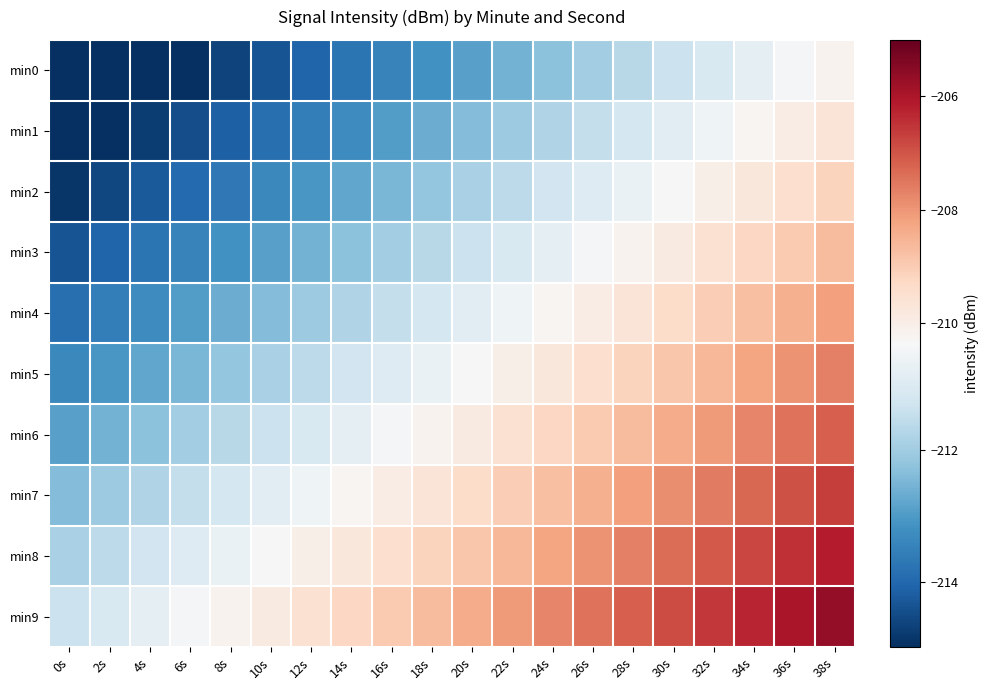

Reading right to left, extract all data points from this chart.

min0: 38s=-210.2	36s=-210.5	34s=-210.8	32s=-211.1	30s=-211.4	28s=-211.7	26s=-212.0	24s=-212.3	22s=-212.6	20s=-212.9	18s=-213.2	16s=-213.5	14s=-213.8	12s=-214.1	10s=-214.4	8s=-214.7	6s=-215.0	4s=-215.3	2s=-215.6	0s=-215.9
min1: 38s=-209.7	36s=-210.0	34s=-210.3	32s=-210.6	30s=-210.9	28s=-211.2	26s=-211.5	24s=-211.8	22s=-212.1	20s=-212.4	18s=-212.7	16s=-213.0	14s=-213.3	12s=-213.6	10s=-213.9	8s=-214.2	6s=-214.5	4s=-214.8	2s=-215.1	0s=-215.4
min2: 38s=-209.2	36s=-209.5	34s=-209.8	32s=-210.1	30s=-210.4	28s=-210.7	26s=-211.0	24s=-211.3	22s=-211.6	20s=-211.9	18s=-212.2	16s=-212.5	14s=-212.8	12s=-213.1	10s=-213.4	8s=-213.7	6s=-214.0	4s=-214.3	2s=-214.6	0s=-214.9
min3: 38s=-208.7	36s=-209.0	34s=-209.3	32s=-209.6	30s=-209.9	28s=-210.2	26s=-210.5	24s=-210.8	22s=-211.1	20s=-211.4	18s=-211.7	16s=-212.0	14s=-212.3	12s=-212.6	10s=-212.9	8s=-213.2	6s=-213.5	4s=-213.8	2s=-214.1	0s=-214.4
min4: 38s=-208.2	36s=-208.5	34s=-208.8	32s=-209.1	30s=-209.4	28s=-209.7	26s=-210.0	24s=-210.3	22s=-210.6	20s=-210.9	18s=-211.2	16s=-211.5	14s=-211.8	12s=-212.1	10s=-212.4	8s=-212.7	6s=-213.0	4s=-213.3	2s=-213.6	0s=-213.9
min5: 38s=-207.7	36s=-208.0	34s=-208.3	32s=-208.6	30s=-208.9	28s=-209.2	26s=-209.5	24s=-209.8	22s=-210.1	20s=-210.4	18s=-210.7	16s=-211.0	14s=-211.3	12s=-211.6	10s=-211.9	8s=-212.2	6s=-212.5	4s=-212.8	2s=-213.1	0s=-213.4
min6: 38s=-207.2	36s=-207.5	34s=-207.8	32s=-208.1	30s=-208.4	28s=-208.7	26s=-209.0	24s=-209.3	22s=-209.6	20s=-209.9	18s=-210.2	16s=-210.5	14s=-210.8	12s=-211.1	10s=-211.4	8s=-211.7	6s=-212.0	4s=-212.3	2s=-212.6	0s=-212.9
min7: 38s=-206.7	36s=-207.0	34s=-207.3	32s=-207.6	30s=-207.9	28s=-208.2	26s=-208.5	24s=-208.8	22s=-209.1	20s=-209.4	18s=-209.7	16s=-210.0	14s=-210.3	12s=-210.6	10s=-210.9	8s=-211.2	6s=-211.5	4s=-211.8	2s=-212.1	0s=-212.4
min8: 38s=-206.2	36s=-206.5	34s=-206.8	32s=-207.1	30s=-207.4	28s=-207.7	26s=-208.0	24s=-208.3	22s=-208.6	20s=-208.9	18s=-209.2	16s=-209.5	14s=-209.8	12s=-210.1	10s=-210.4	8s=-210.7	6s=-211.0	4s=-211.3	2s=-211.6	0s=-211.9
min9: 38s=-205.7	36s=-206.0	34s=-206.3	32s=-206.6	30s=-206.9	28s=-207.2	26s=-207.5	24s=-207.8	22s=-208.1	20s=-208.4	18s=-208.7	16s=-209.0	14s=-209.3	12s=-209.6	10s=-209.9	8s=-210.2	6s=-210.5	4s=-210.8	2s=-211.1	0s=-211.4